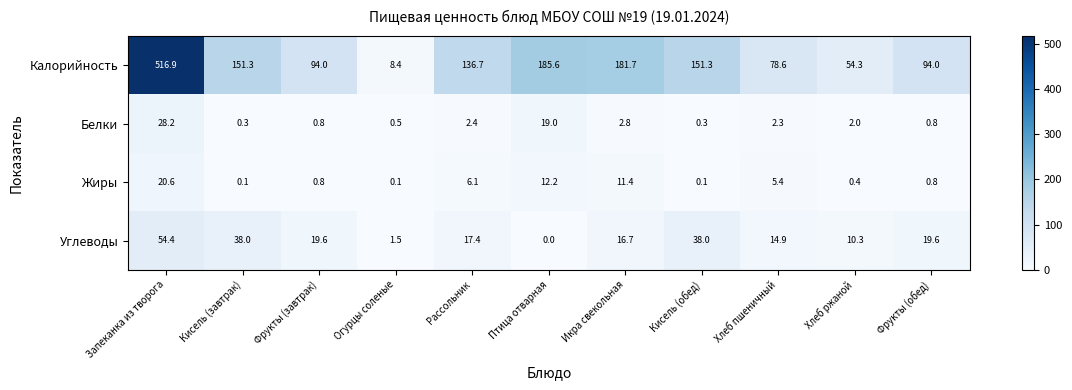

How many values in the Углеводы series exceed 17?

6